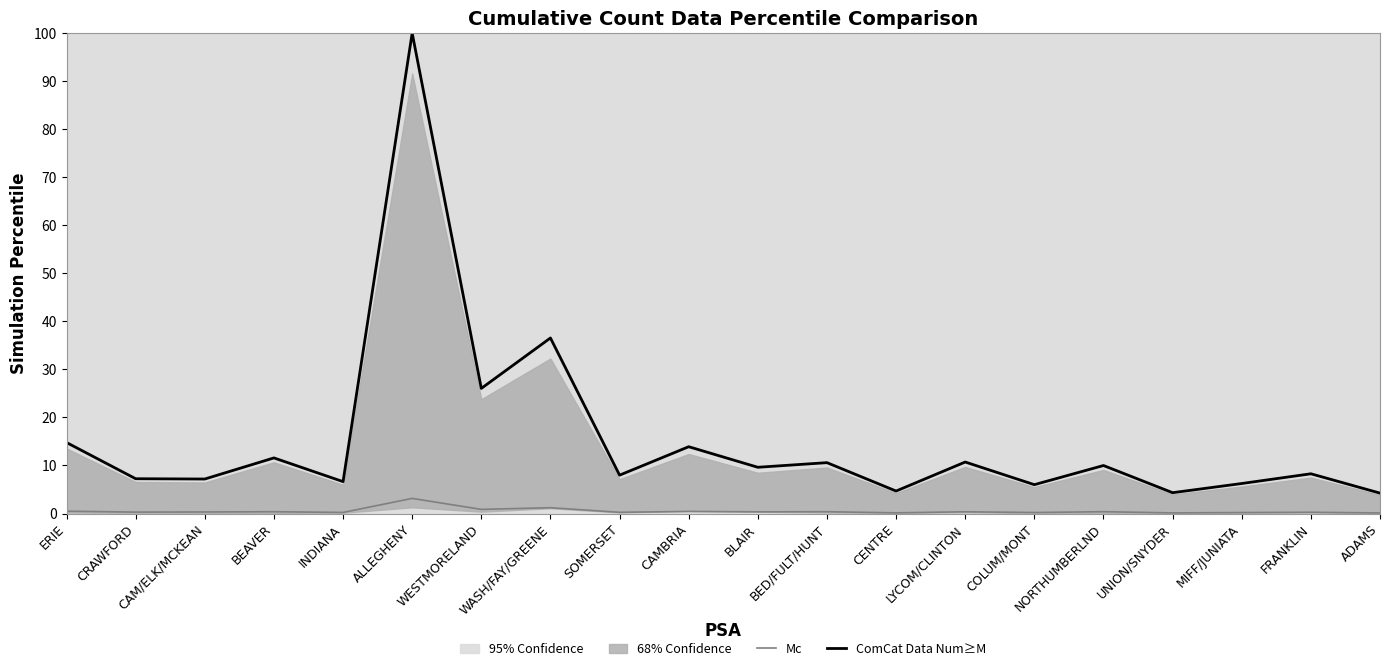

Which category has the highest value across all series?

ALLEGHENY